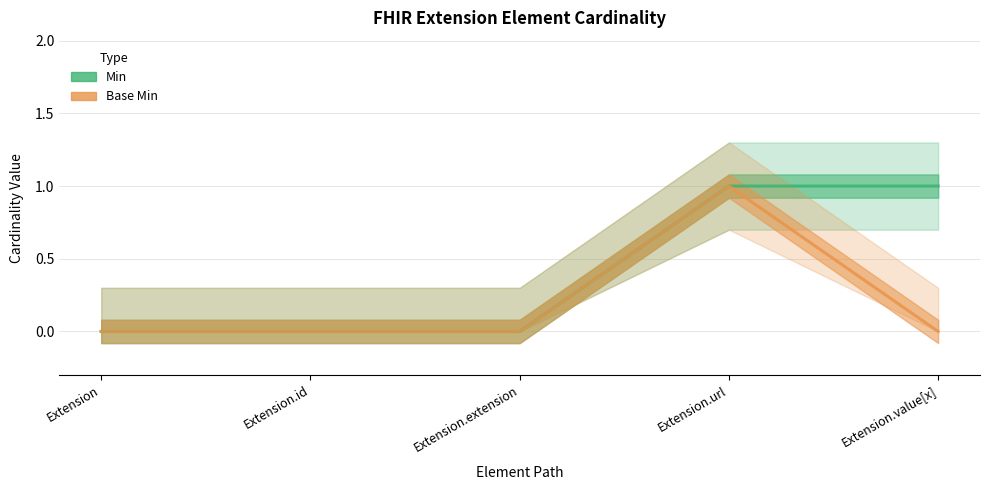

How many Min values are between 0 and 1?

5